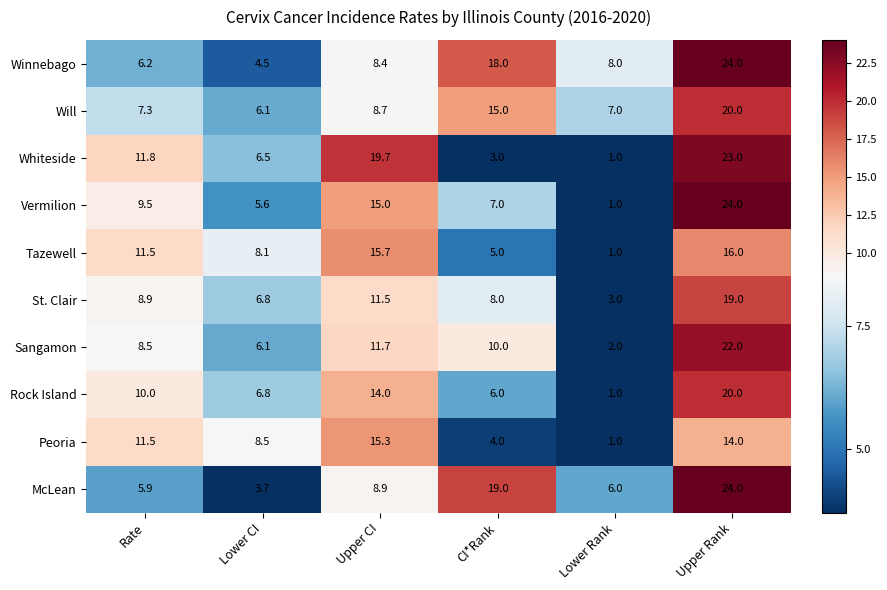

Is it true that Winnebago equals 6.2 at Rate?

True